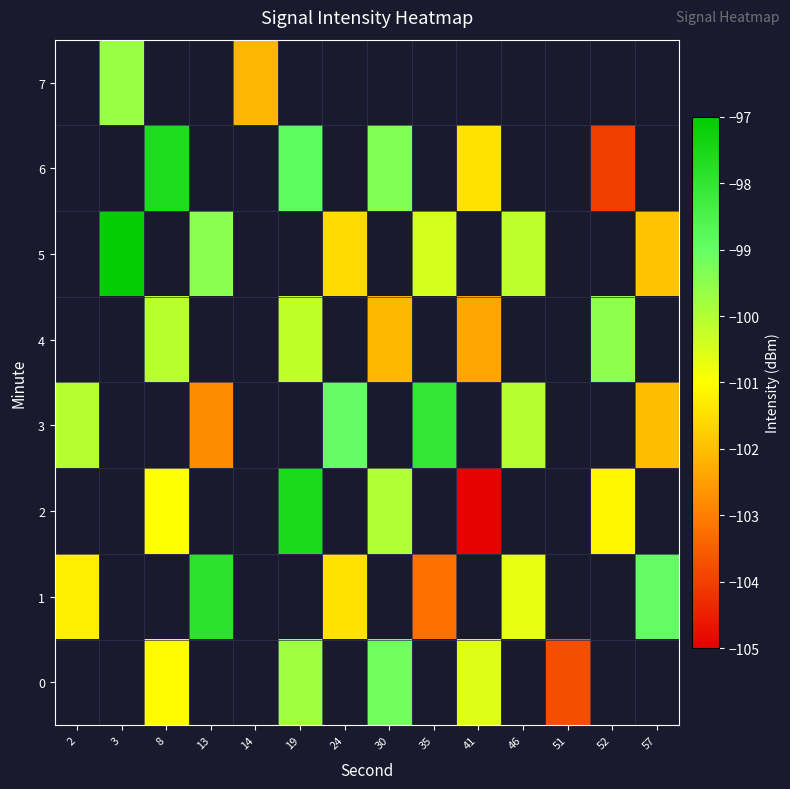

What is the greatest value displayed?

-97.1